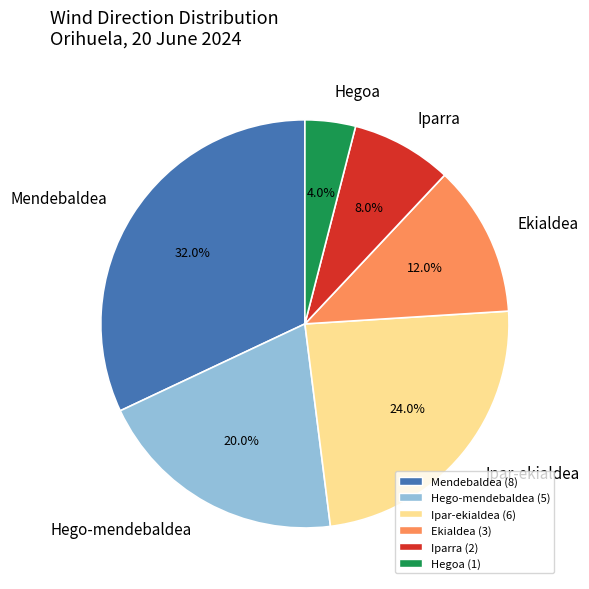

Is it true that Hego-mendebaldea is 32% of the pie?

False